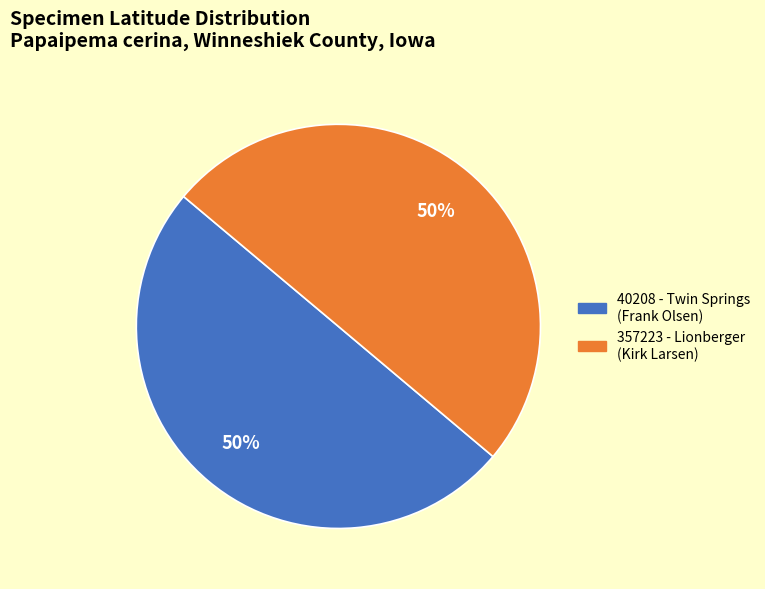

What is the ratio of the value at 40208 - Twin Springs (Frank Olsen) to the value at 357223 - Lionberger (Kirk Larsen)?

1.0